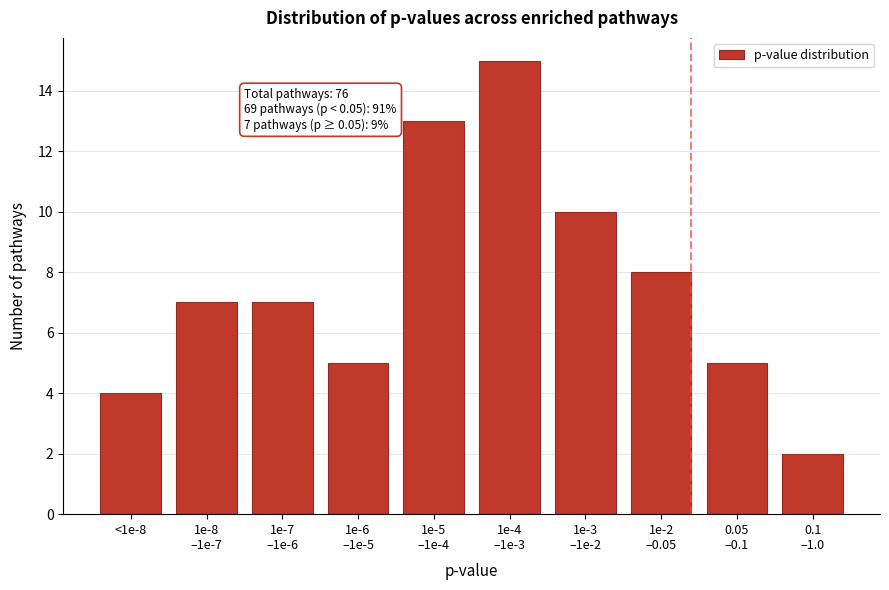

Reading right to left, transcribe all the data shown in this chart.

2	5	8	10	15	13	5	7	7	4